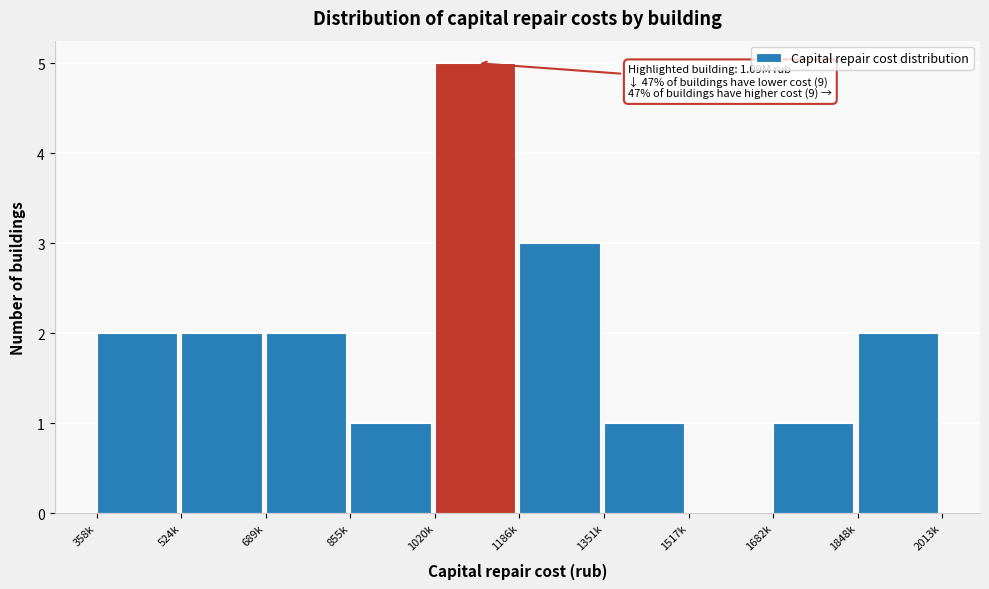

Reading right to left, extract all data points from this chart.

1848k=2	1682k=1	1517k=0	1351k=1	1186k=3	1020k=5	855k=1	689k=2	524k=2	358k=2